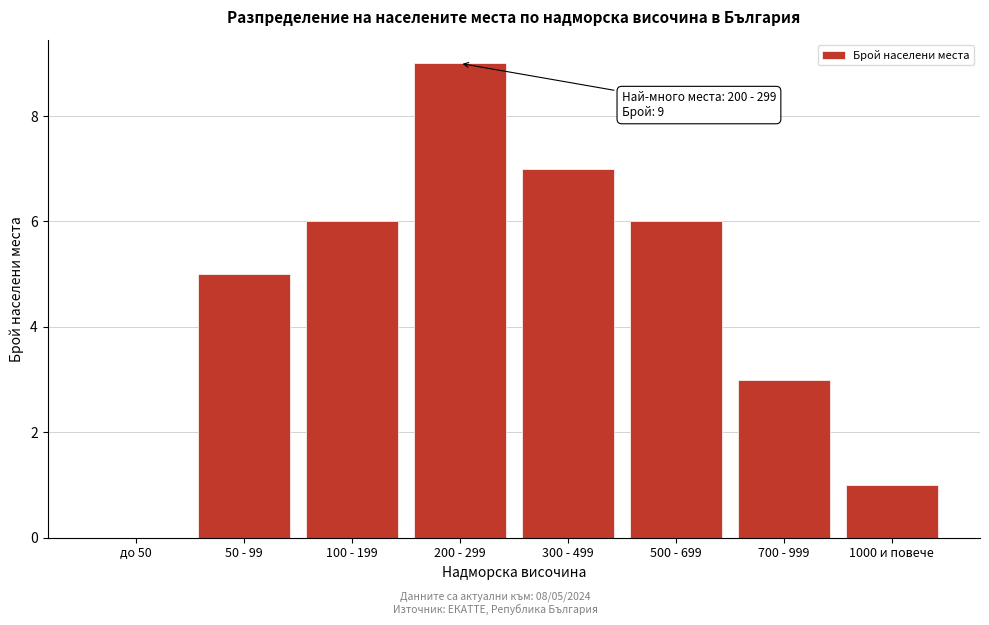

Reading right to left, what are all the values shown in this chart?

1000 и повече=1	700 - 999=3	500 - 699=6	300 - 499=7	200 - 299=9	100 - 199=6	50 - 99=5	до 50=0